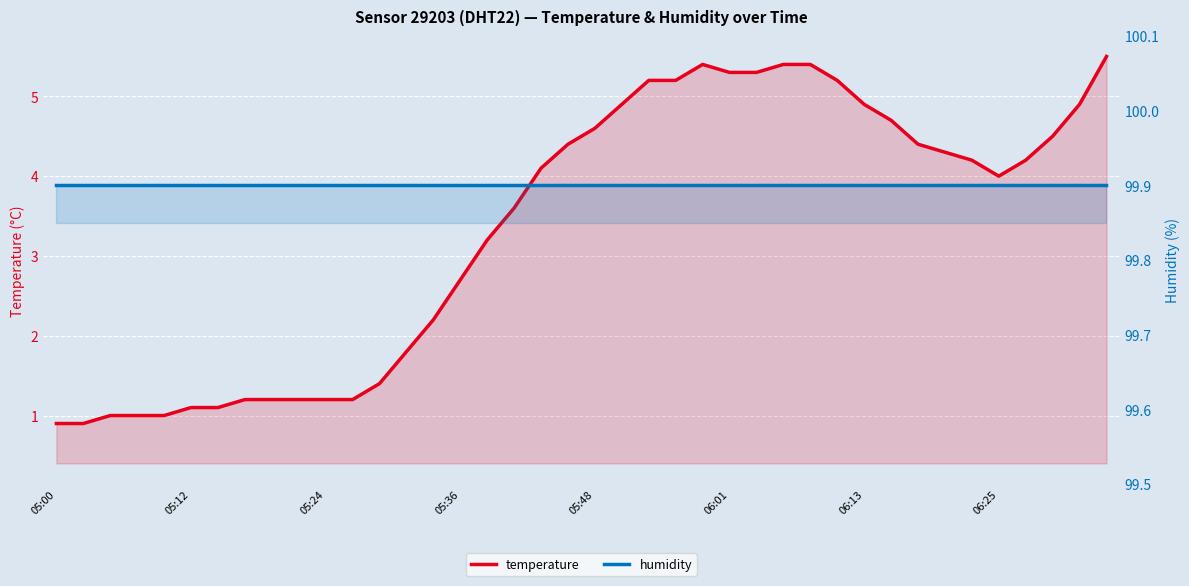

What position from the left is 39?

40